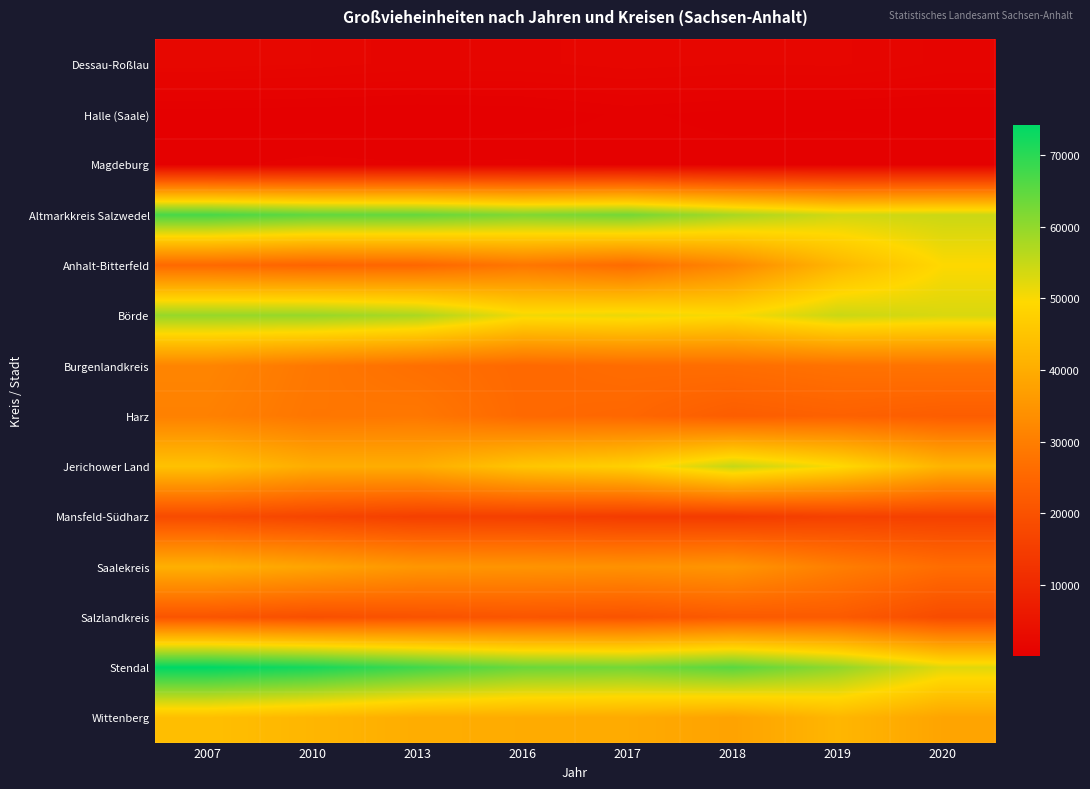

Which category has the lowest value across all series?

2013